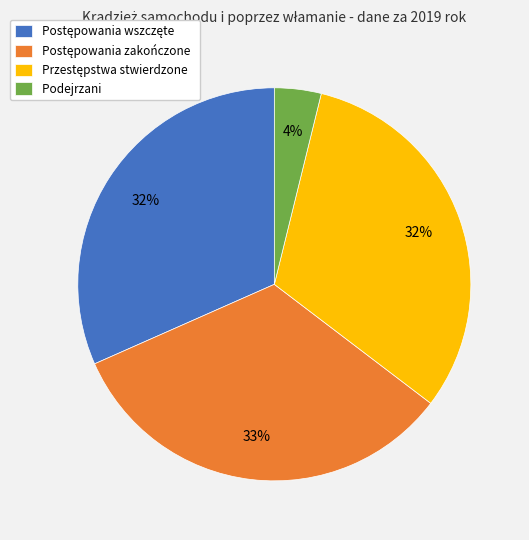

The Podejrzani slice represents 4% of the pie. True or false?

True